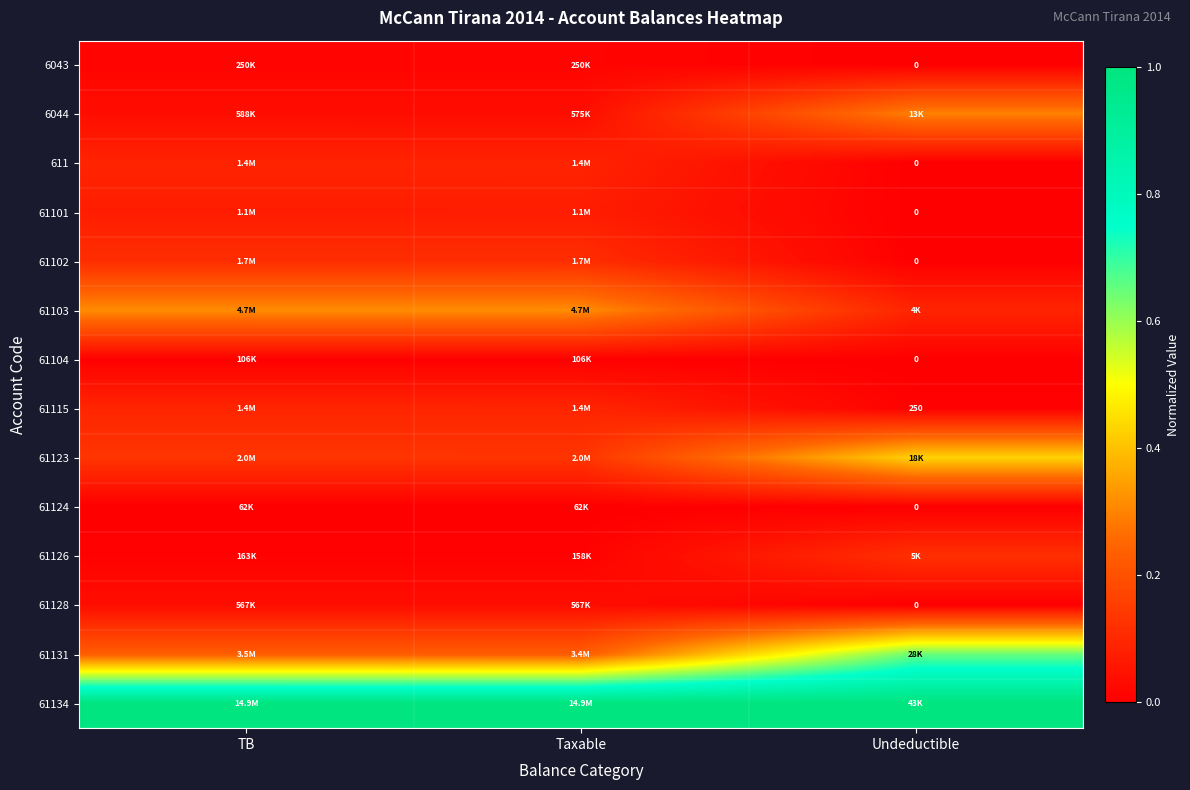

Rank the series at TB from lowest to highest value.

61124, 61104, 61126, 6043, 61128, 6044, 61101, 611, 61115, 61102, 61123, 61131, 61103, 61134